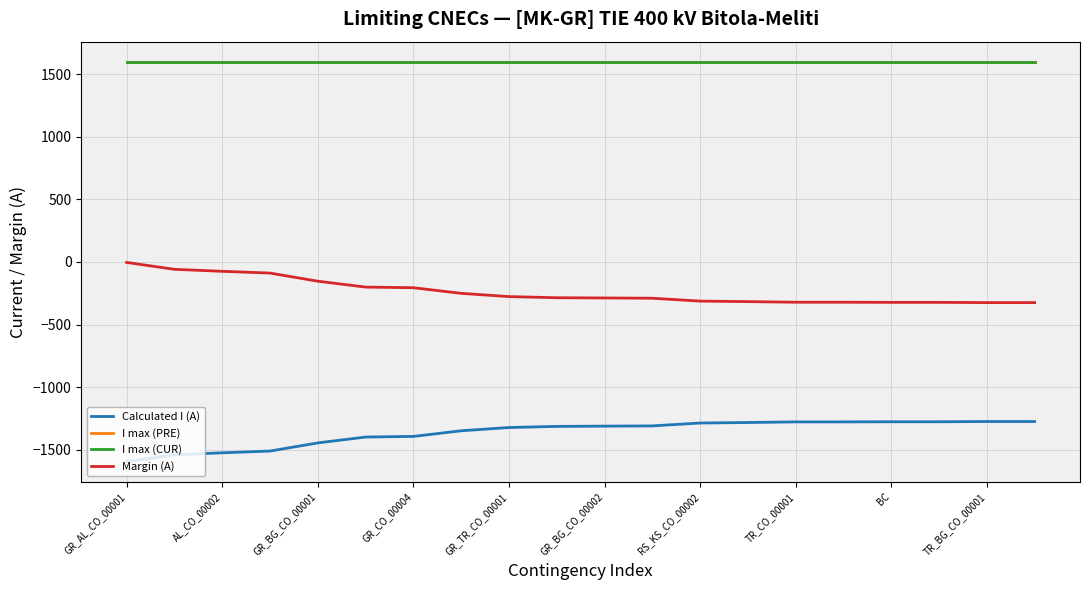

True or false: I max (CUR) and I max (PRE) cross at least once.

False